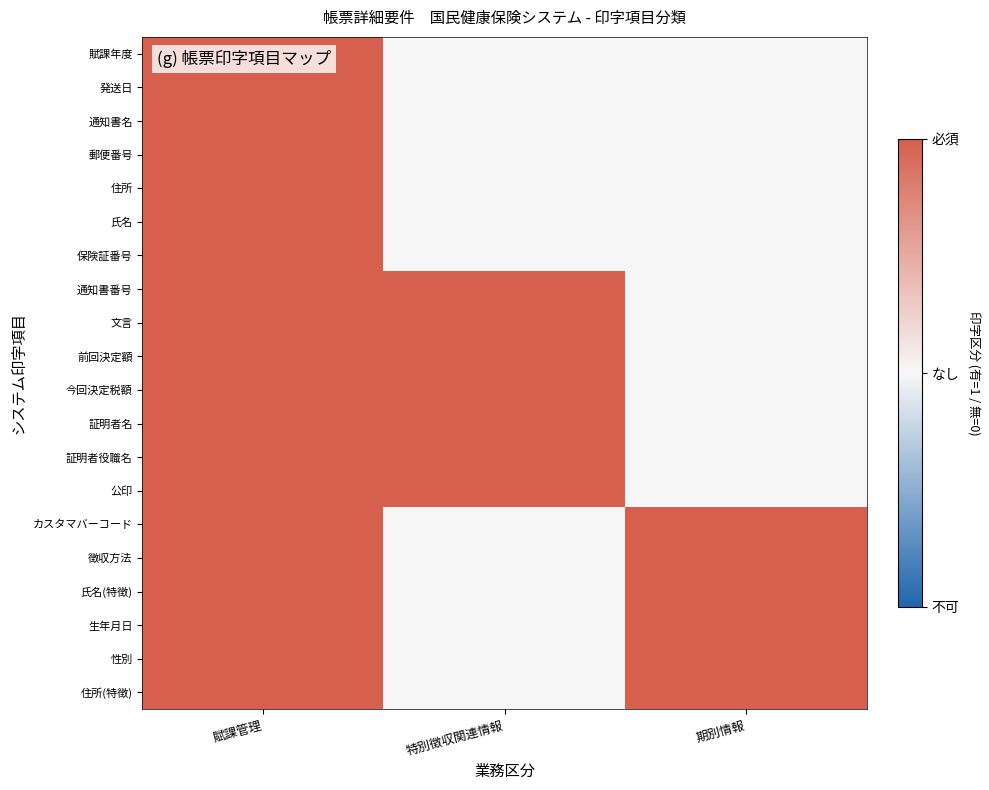

At which category is the sum across all series the highest?

賦課管理